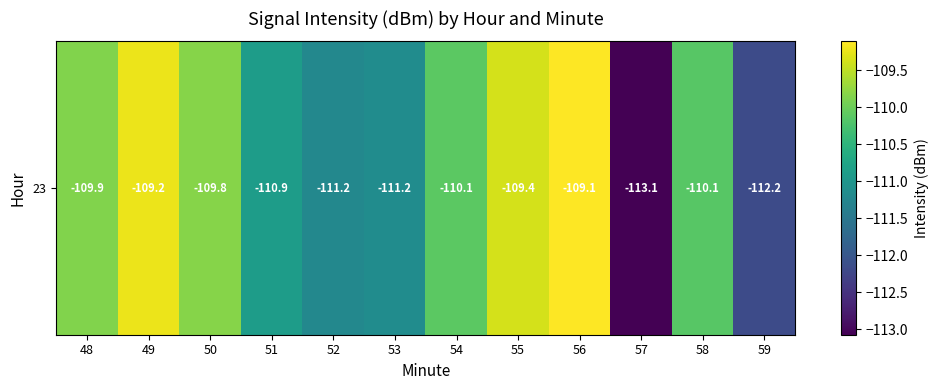

How many data points are less than -110?

7